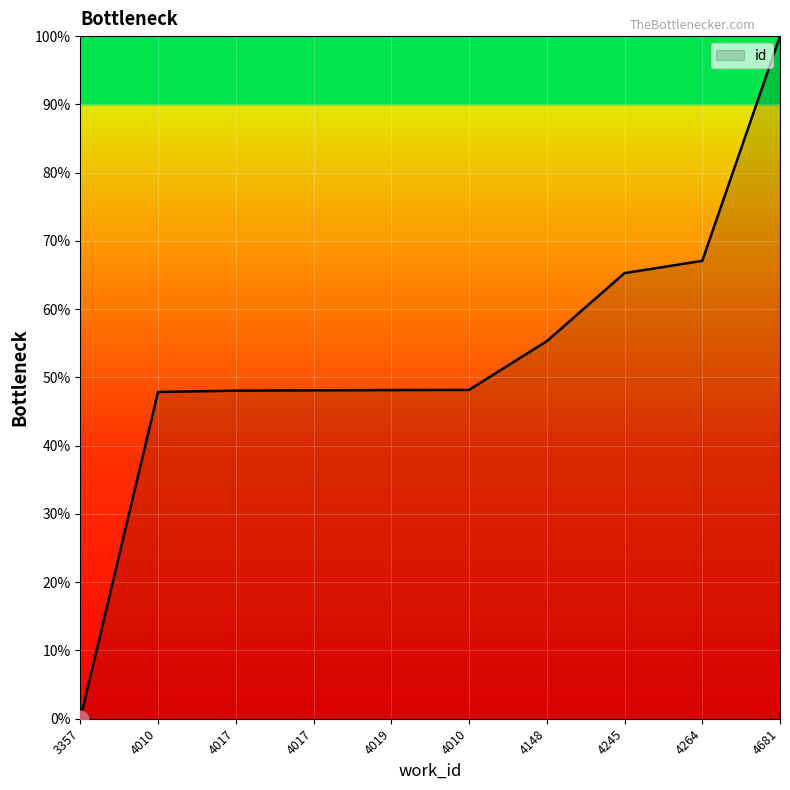

Does the chart display data point markers on the line(s)?

No